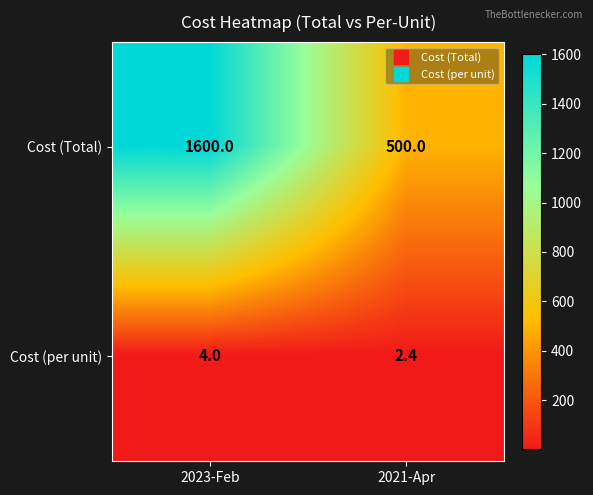

How many series are shown in this chart?

2